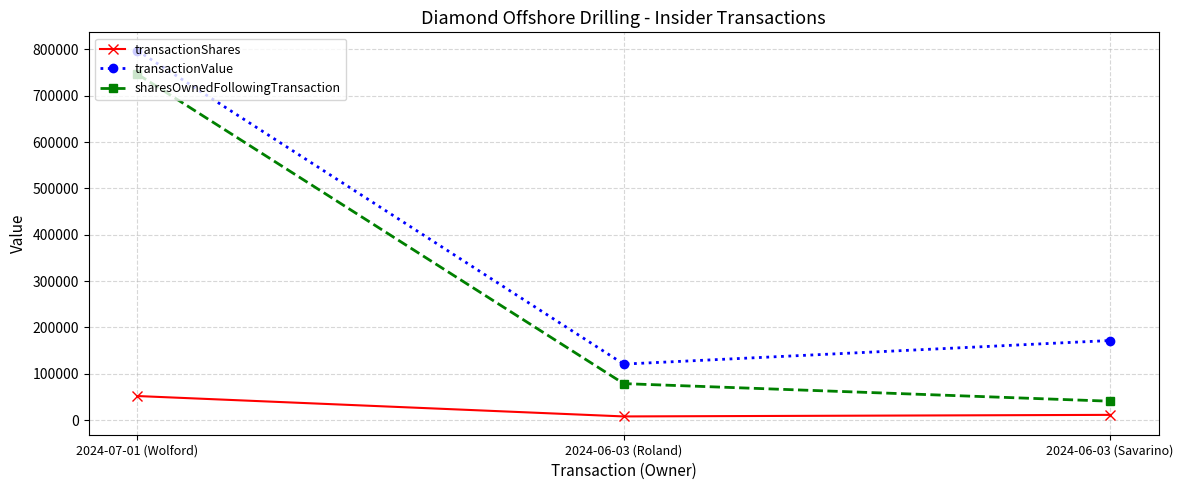

List the series in order of their peak value, highest first.

transactionValue, sharesOwnedFollowingTransaction, transactionShares